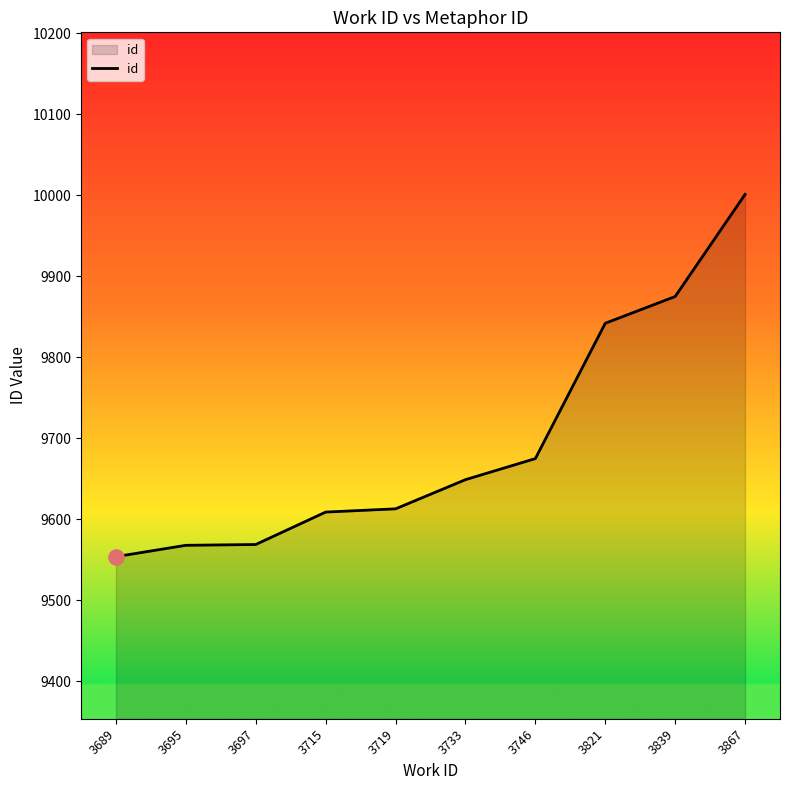

What is the change in value from 3697 to 3733?

+80